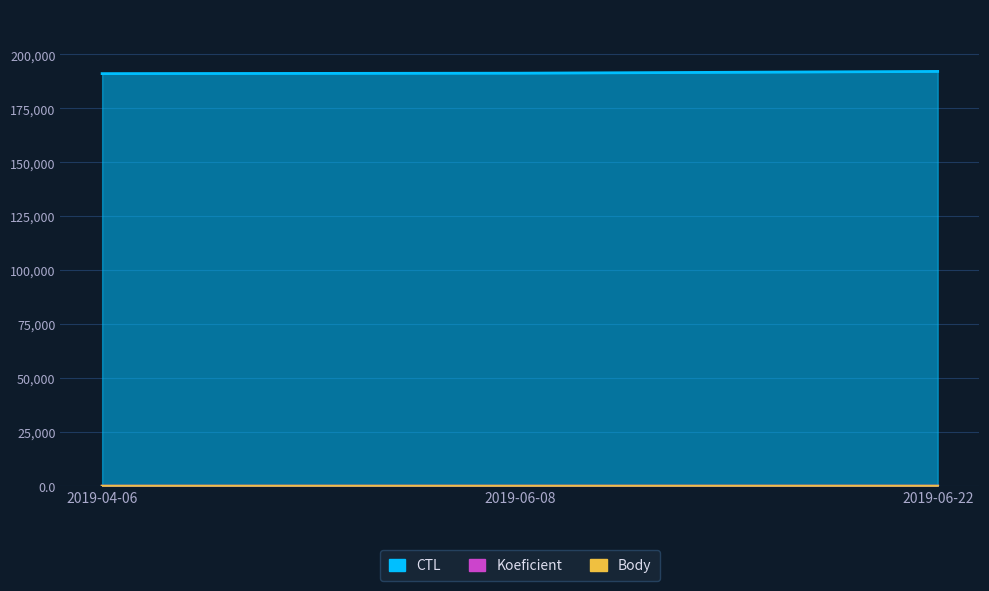

Reading left to right, extract all data points from this chart.

CTL: 191109	191306	192126
Koeficient: 2	7	12
Body: 2	2	3